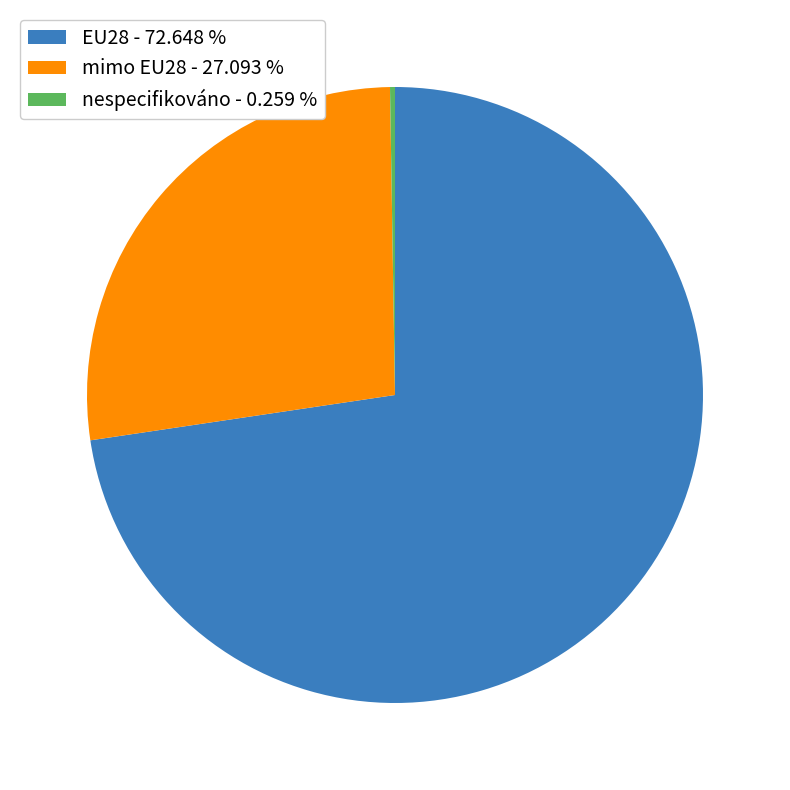

True or false: mimo EU28 accounts for 13% of the total.

False